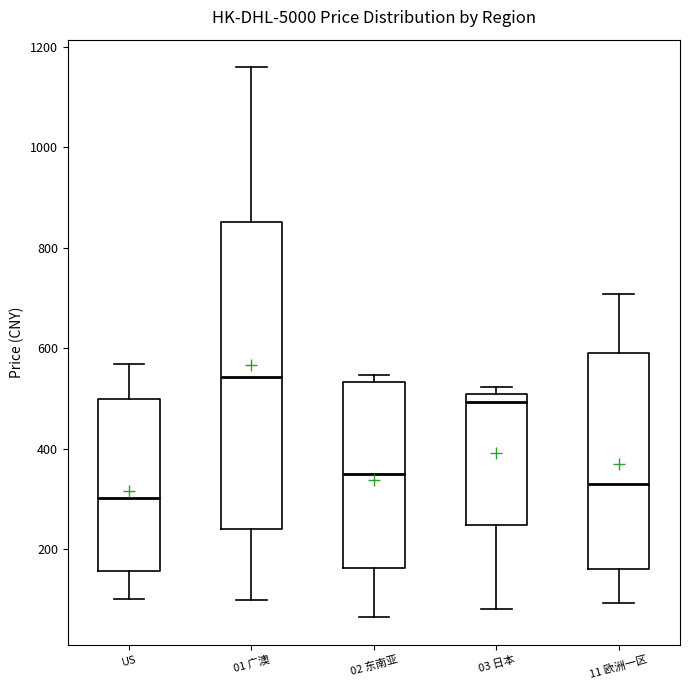

Which box's median line is the lowest?

US